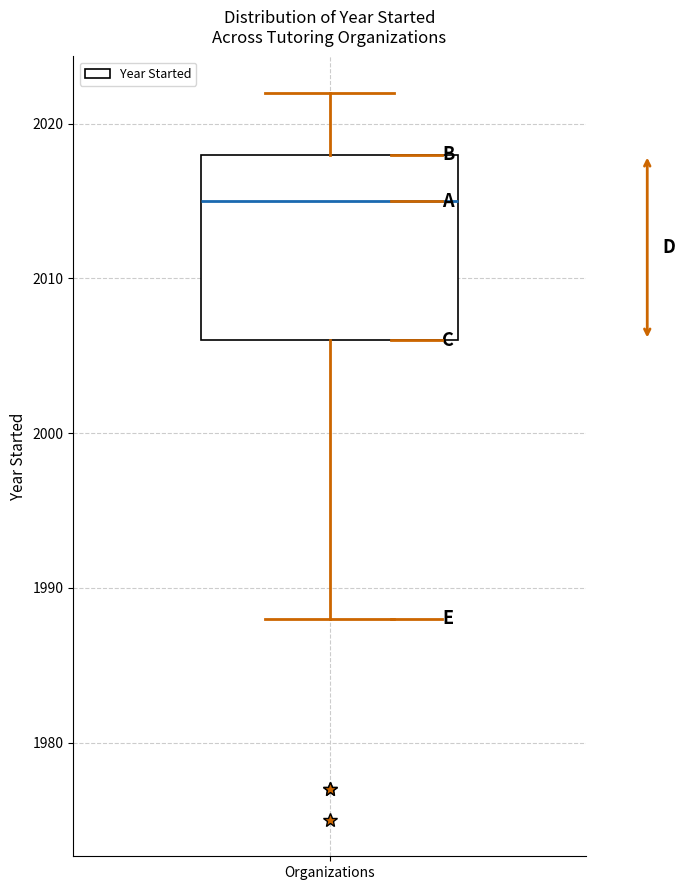

Read this box plot against the y-axis: the position of the median line, the range covered by the box, and the ends of both whiskers. The values are not printed on the chart, so give them approximately, as read against the axis.

median 2015, box 2006 to 2018, whiskers 1988 to 2022